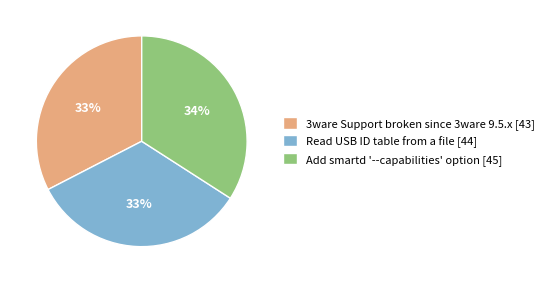

What is the ratio of the value at Add smartd '--capabilities' option to the value at 3ware Support broken since 3ware 9.5.x?

1.0